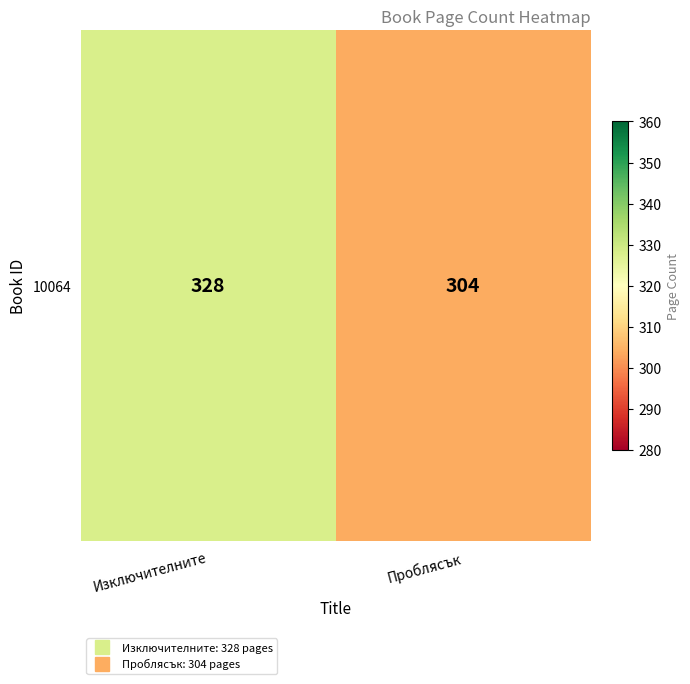

Rank the categories by value from highest to lowest.

Изключителните, Проблясък